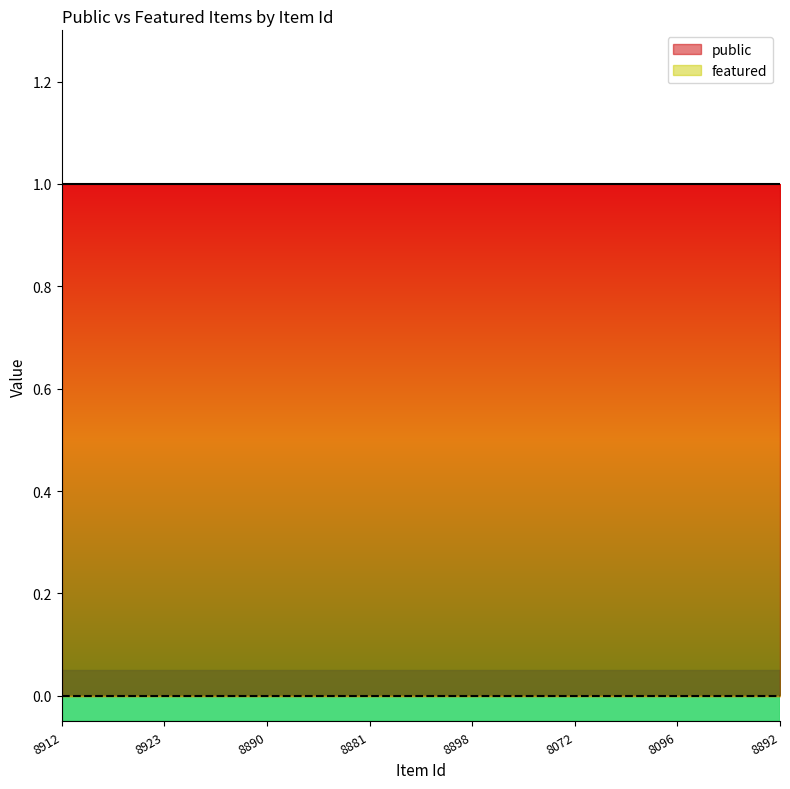

Which series has the widest spread of values?

public